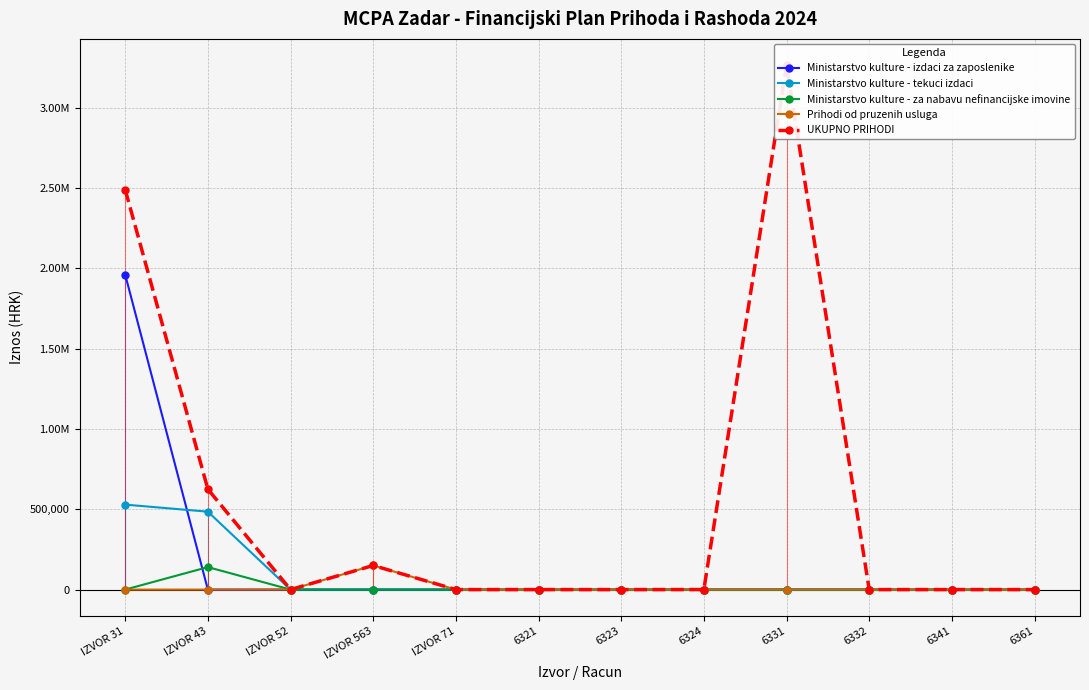

True or false: UKUPNO PRIHODI and Ministarstvo kulture - izdaci za zaposlenike intersect in this chart.

False